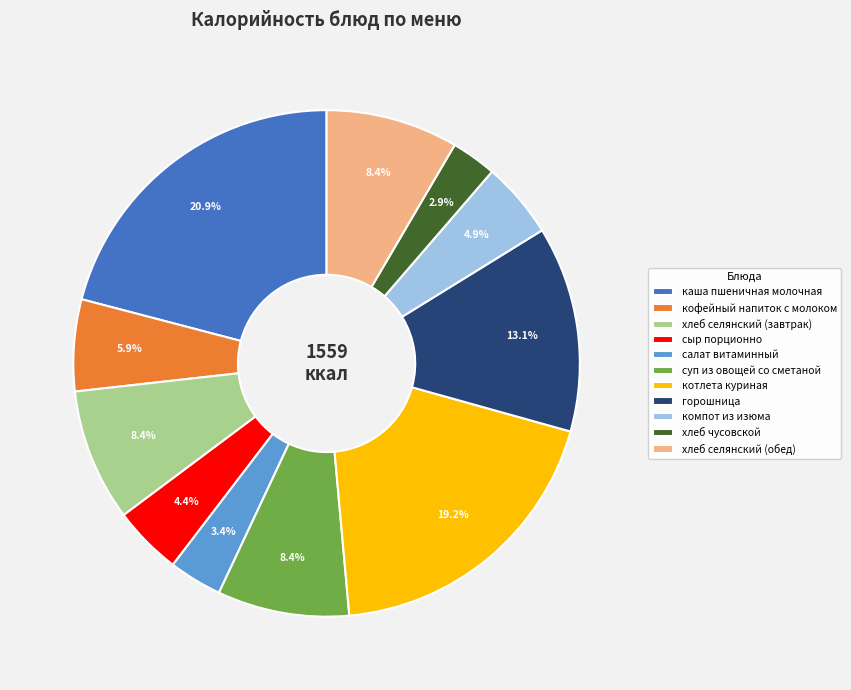

Which slice is the largest?

каша пшеничная молочная